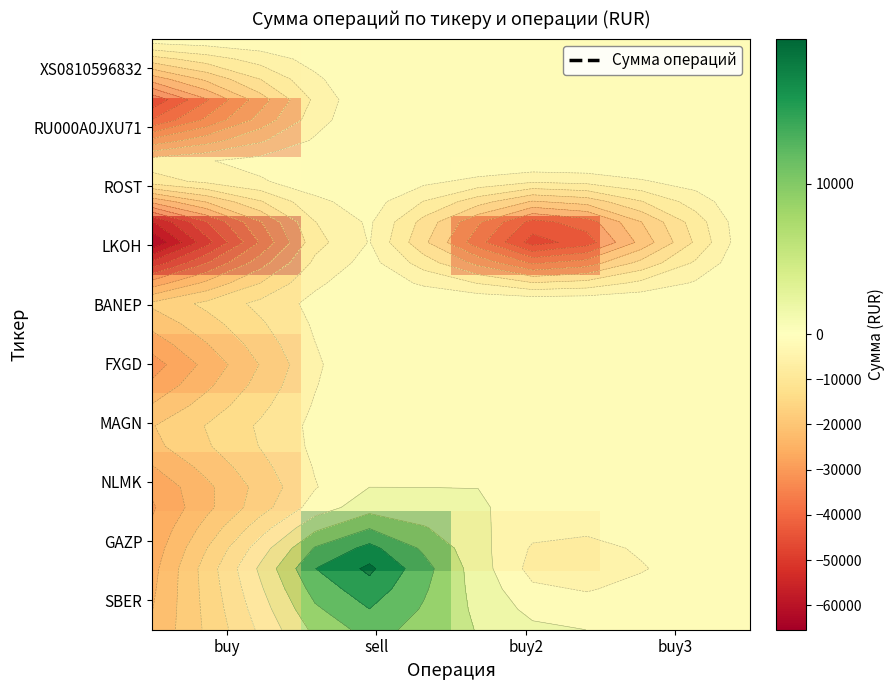

At which label is RU000A0JXU71 closest to -24500?

buy